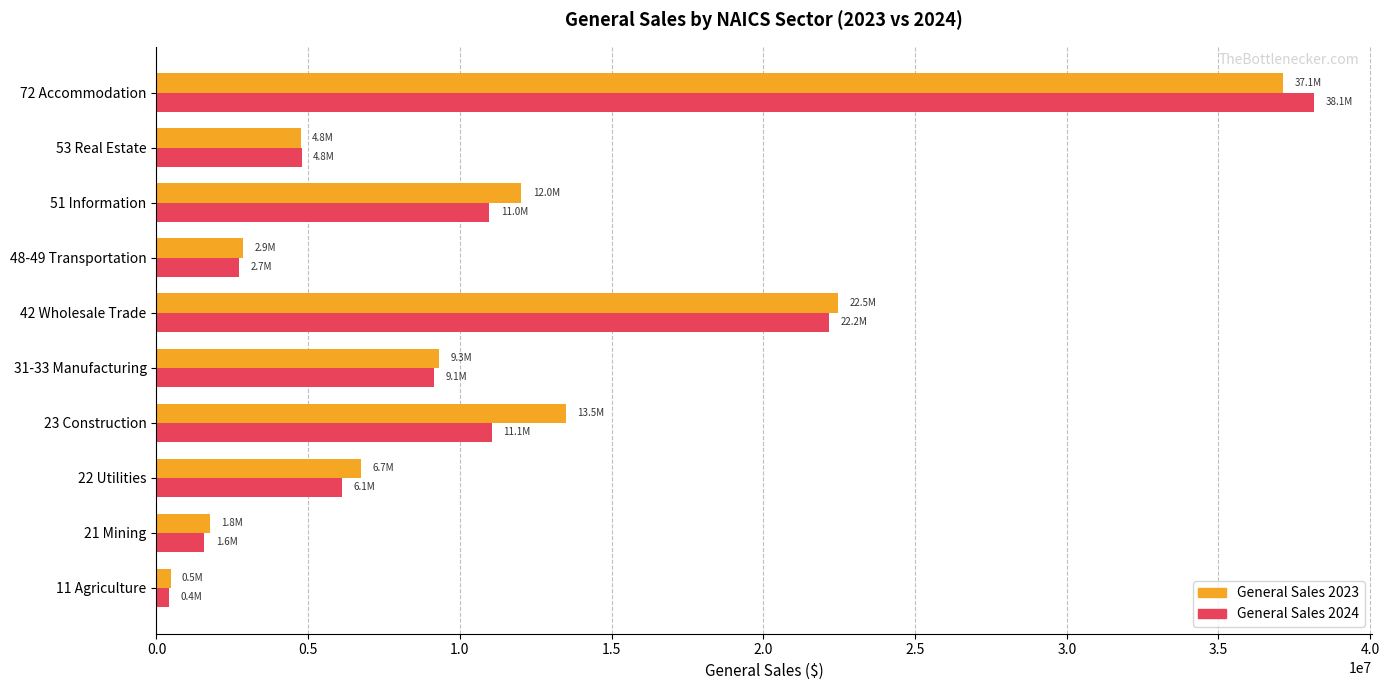

How many values in the General Sales 2023 series exceed 9323567?

5